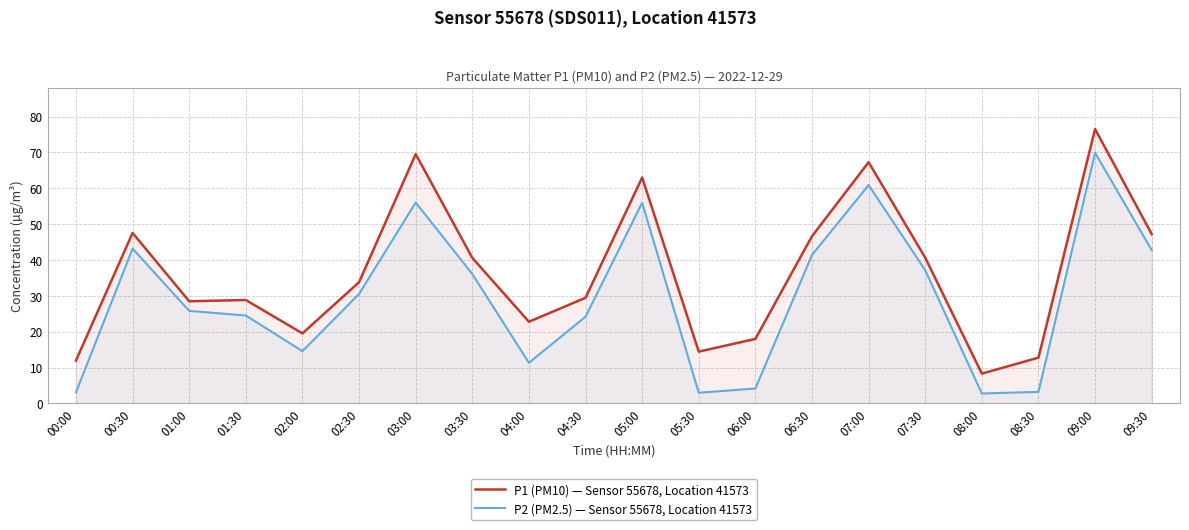

At how many categories does at least one series exceed 12?

18